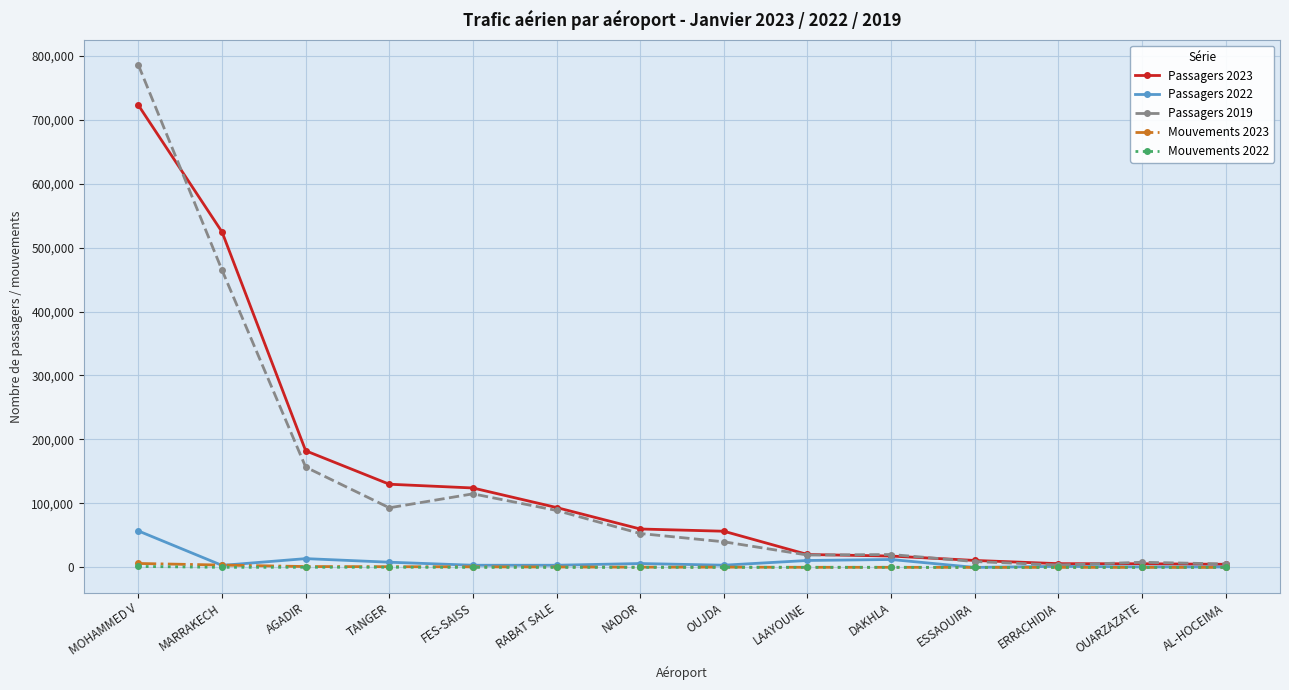

True or false: Passagers 2019 has a value of 40039 at OUJDA.

True